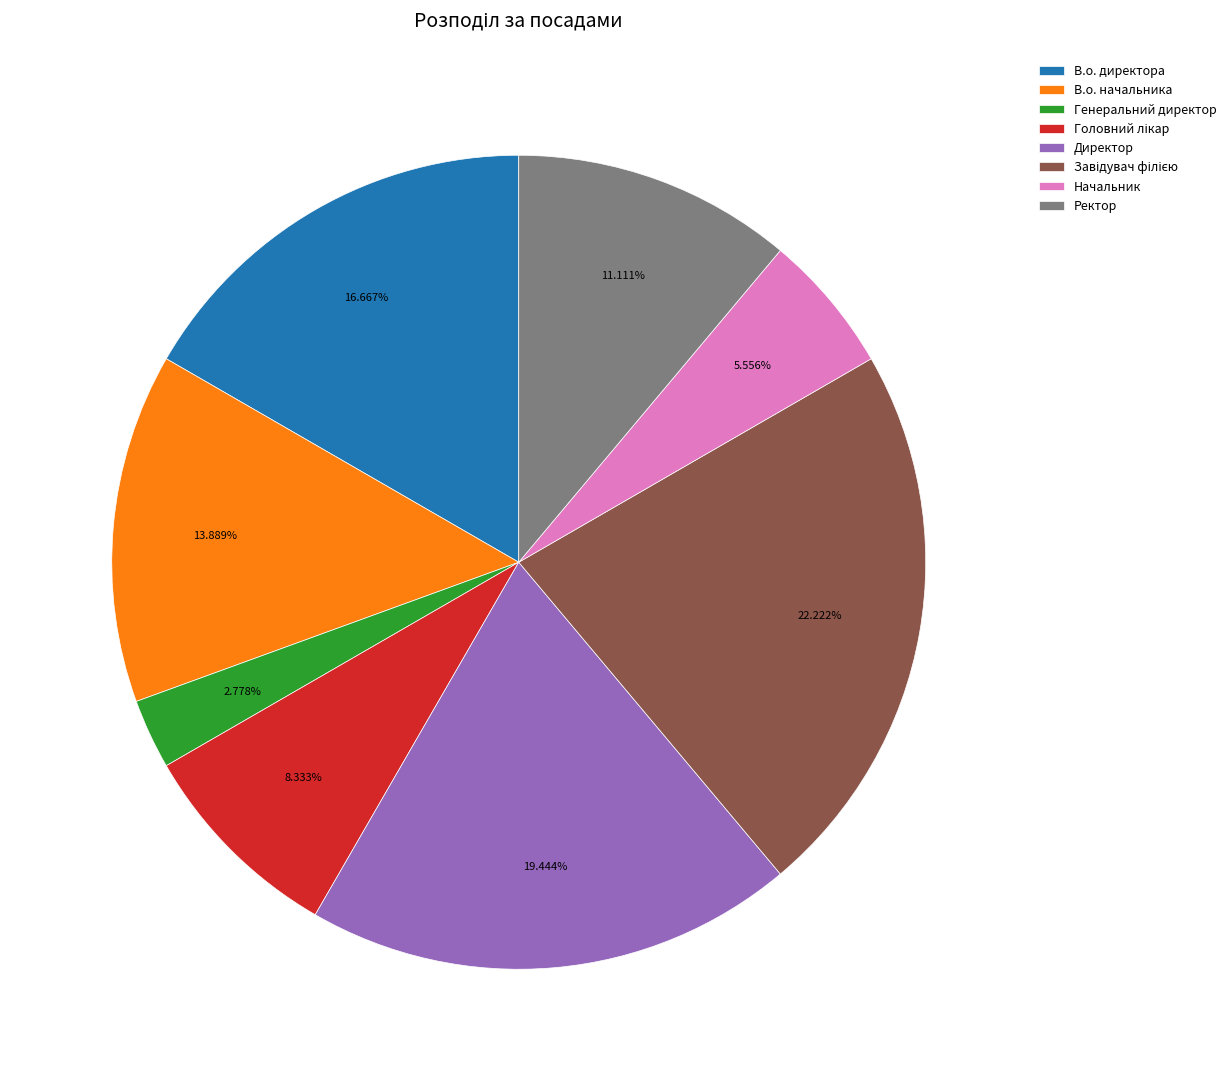

To the nearest percent, what is the difference between the largest and smallest slice percentages?

19%